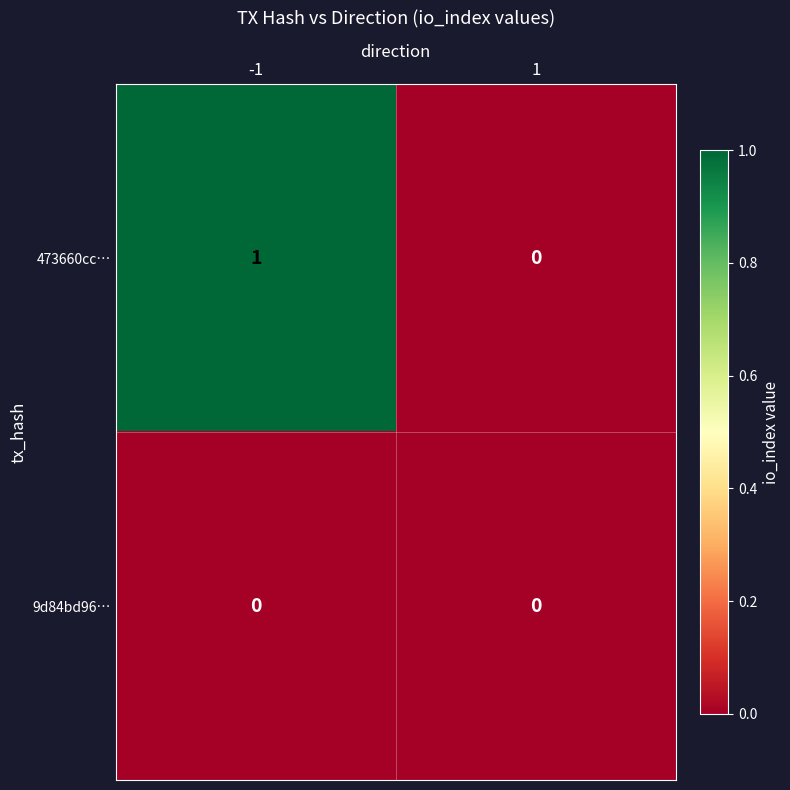

Which series changed the most between -1 and 1?

473660cc…